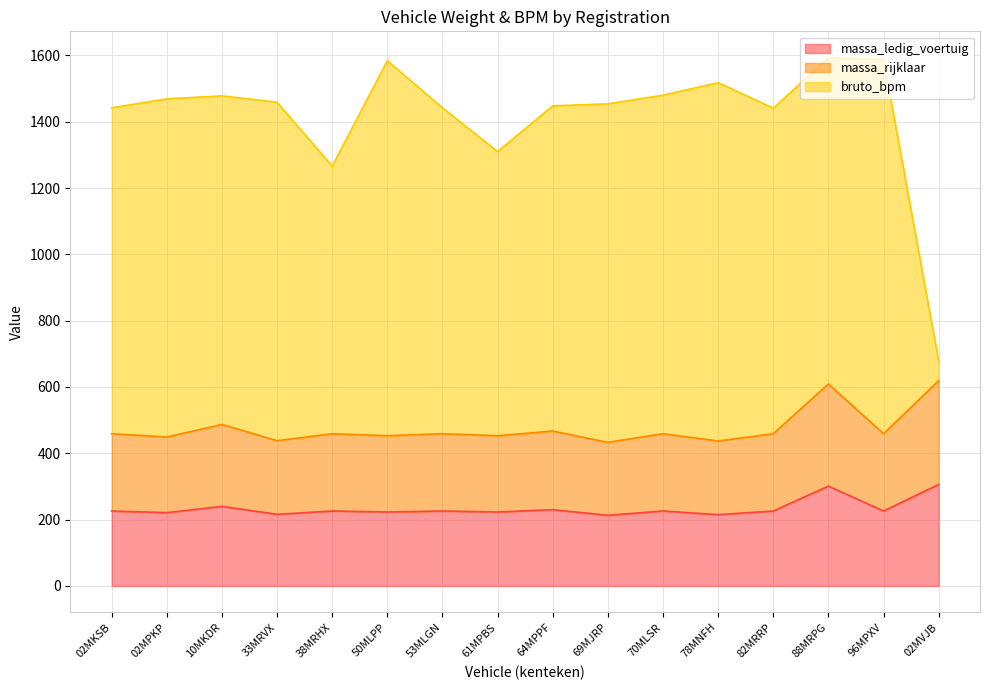

Which series has the largest range (max minus min)?

bruto_bpm